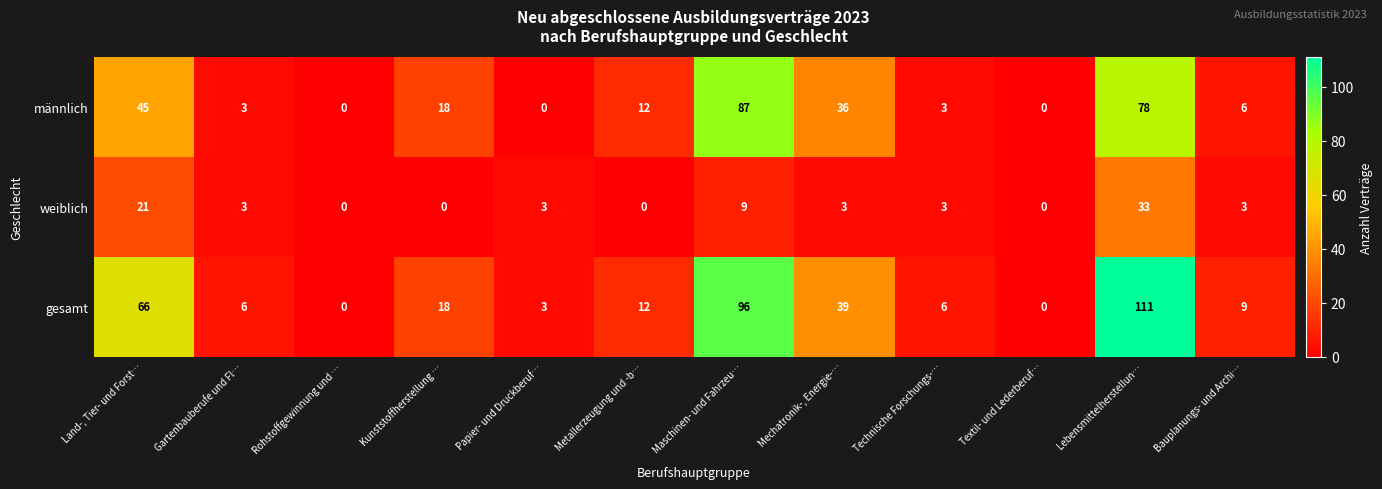

Which series changed the most between Kunststoffherstellung … and Mechatronik-, Energie-…?

gesamt